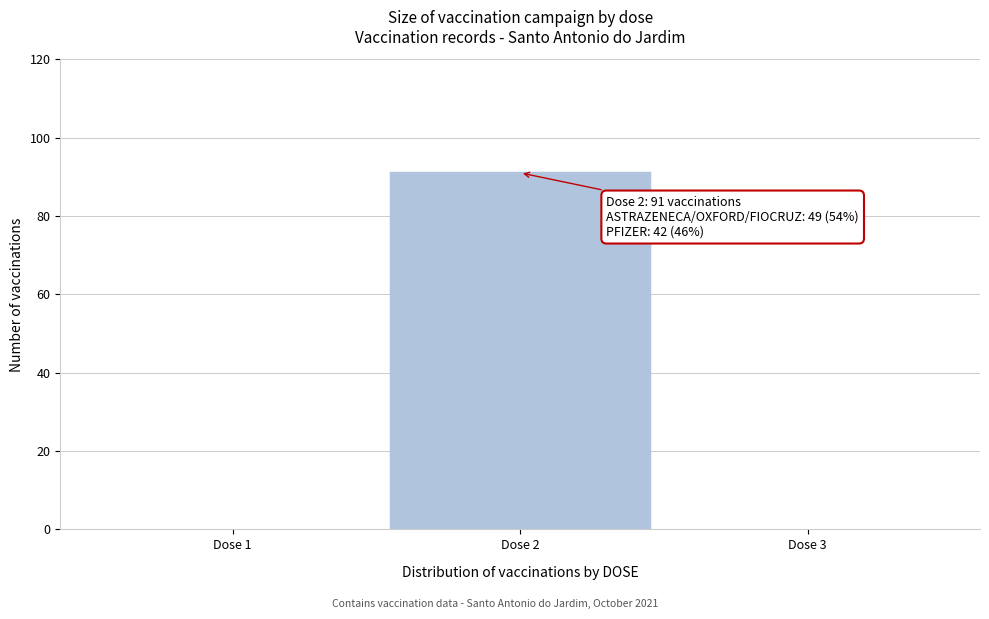

Reading left to right, what are all the values shown in this chart?

Dose 1=0	Dose 2=91	Dose 3=0